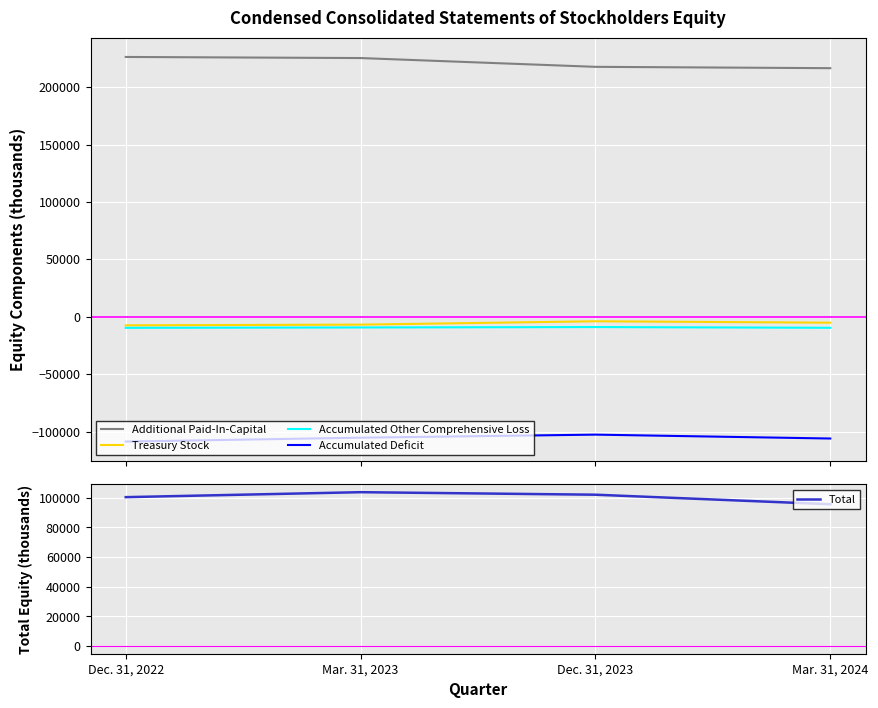

Which label corresponds to the smallest value in the chart?

Dec. 31, 2022